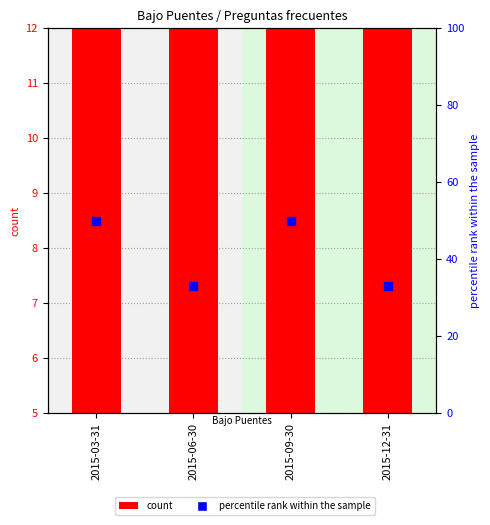

At which category is the sum across all series the highest?

2015-03-31